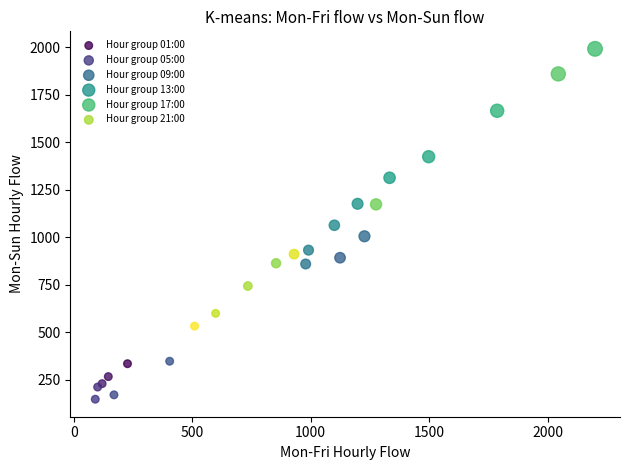

Which series contains the lowest Y value?

Hour group 05:00